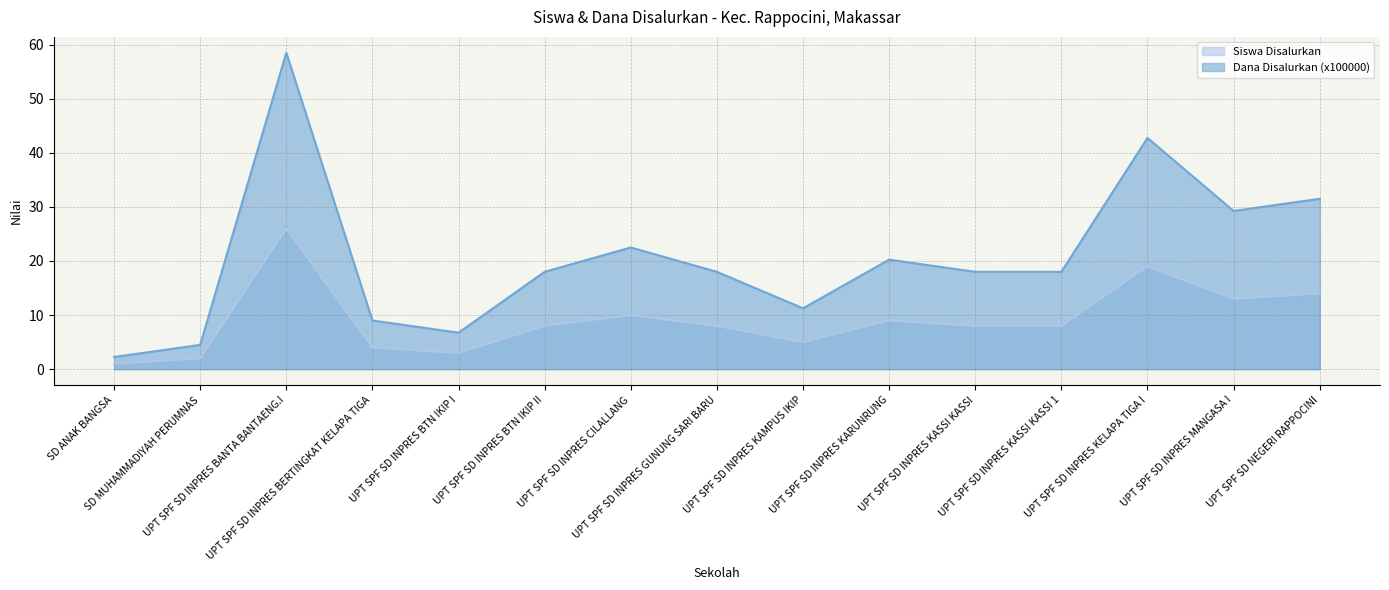

In Siswa Disalurkan, how many points are higher than both neighbors (excluding endpoints)?

4